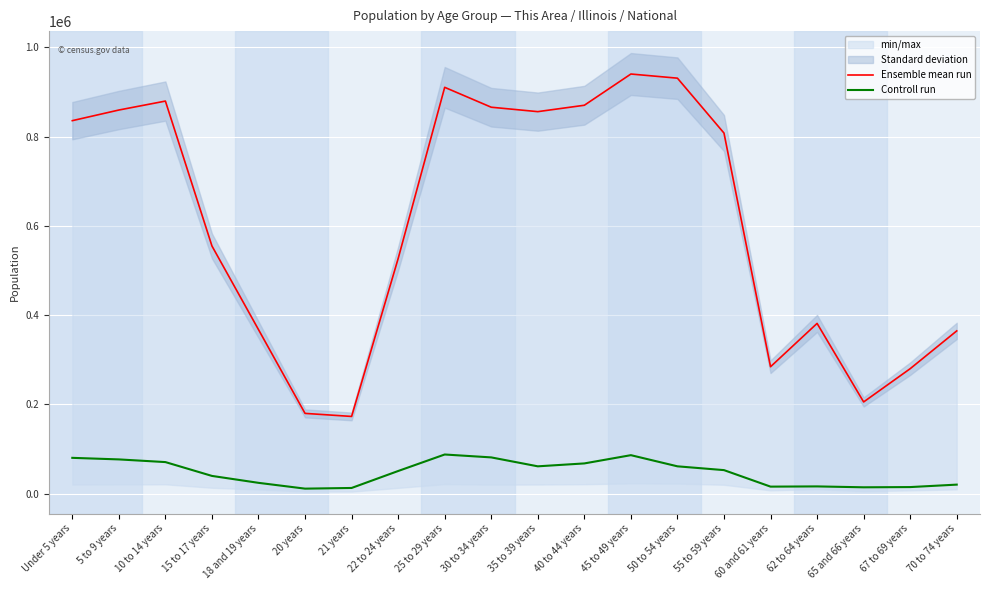

What is the difference between the Controll run values at 35 to 39 years and 20 years?

50000